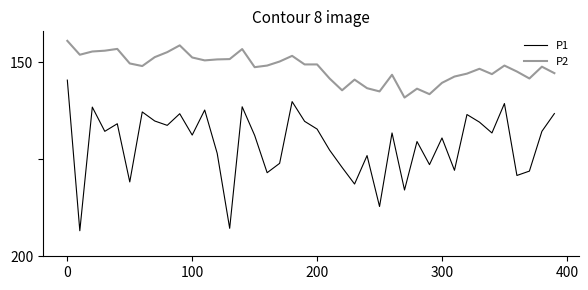

Does the chart display data point markers on the line(s)?

No